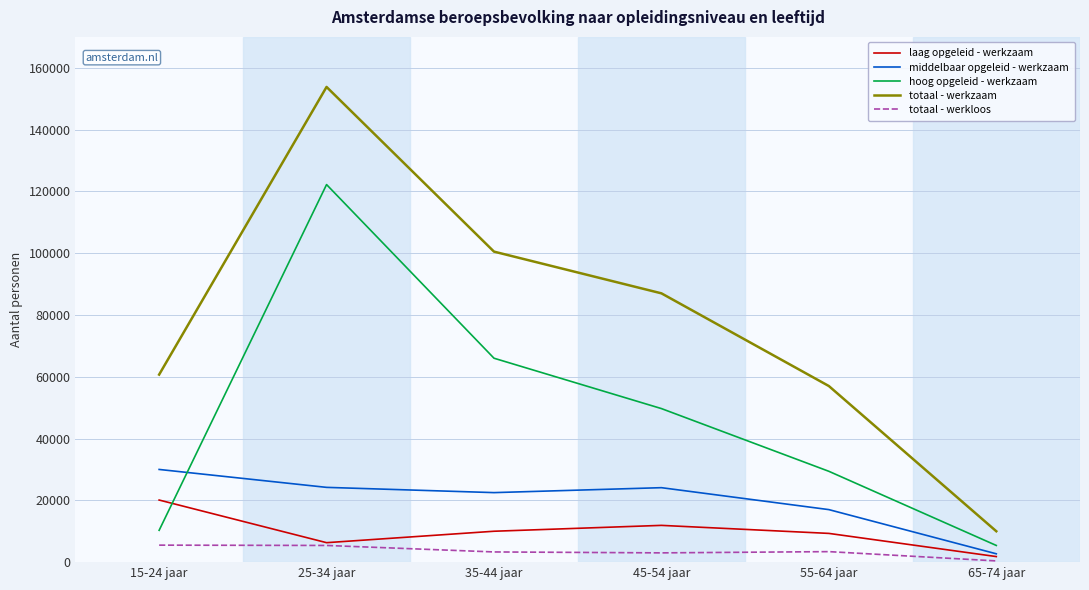

At which label is hoog opgeleid - werkzaam closest to 63800?

35-44 jaar